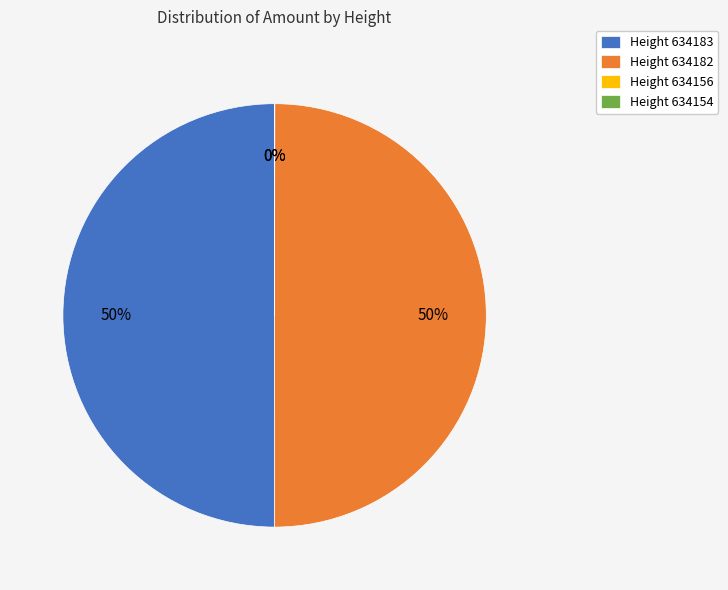

To the nearest percent, what portion does Height 634182 represent?

50%